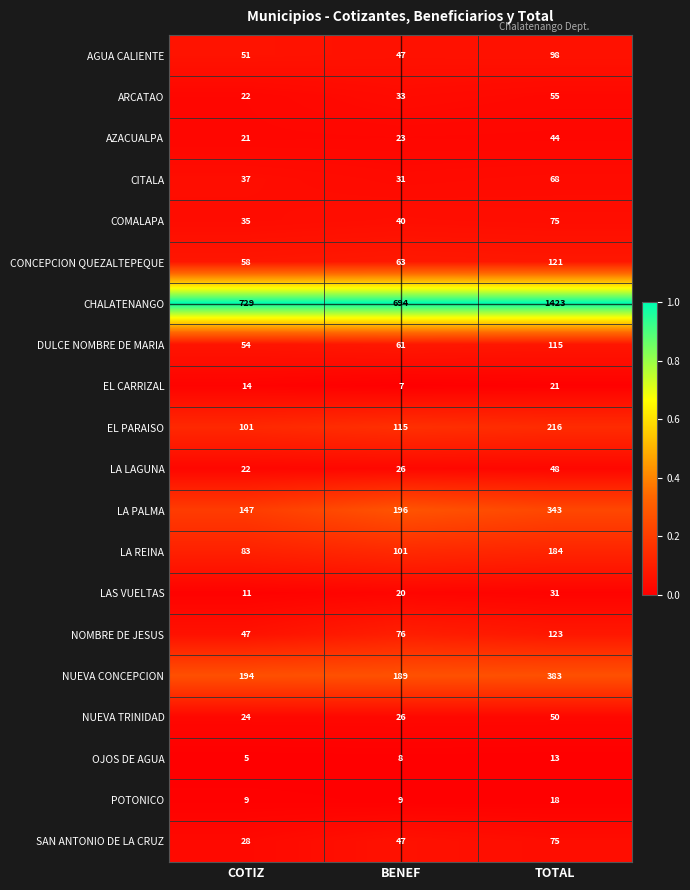

What is the total value across all series at BENEF?

1812